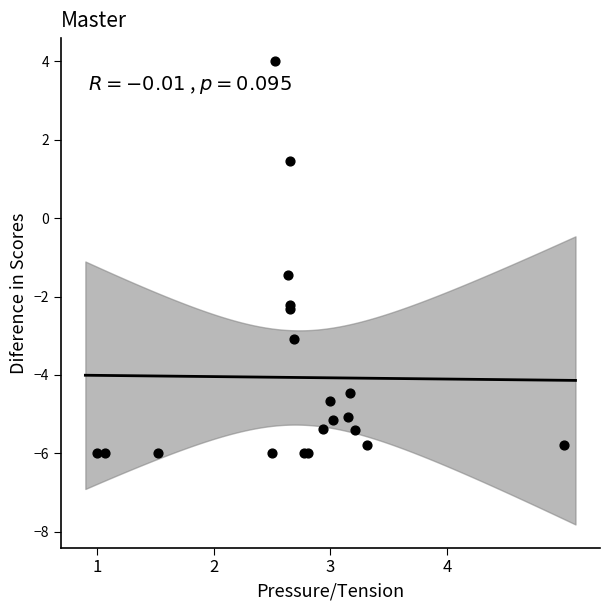

What Y value in the scatter plot is closest to -1?

-1.5